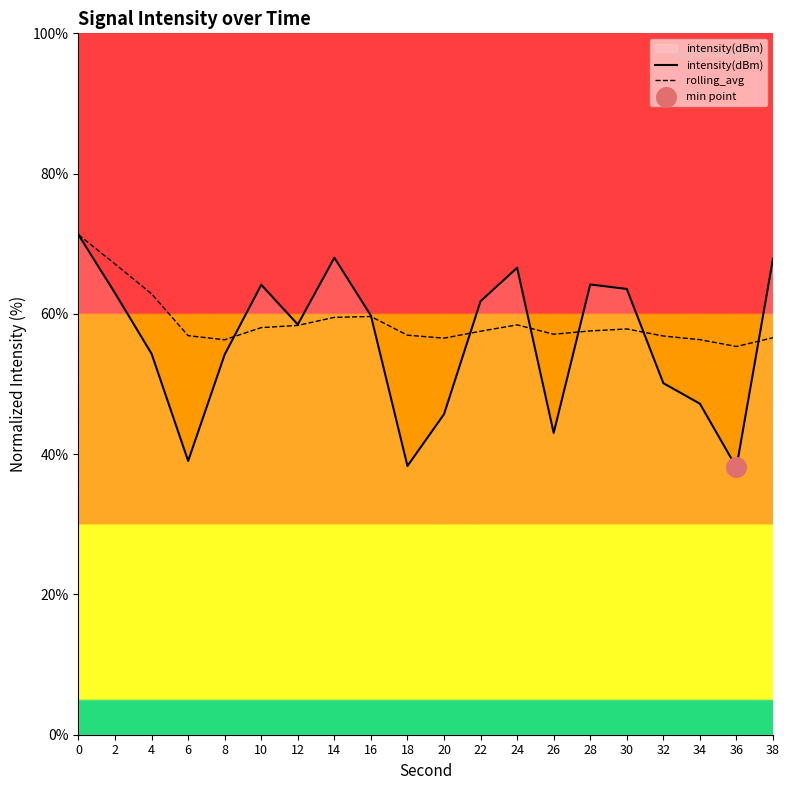

Which series changed the most between 0 and 8?

intensity(dBm)